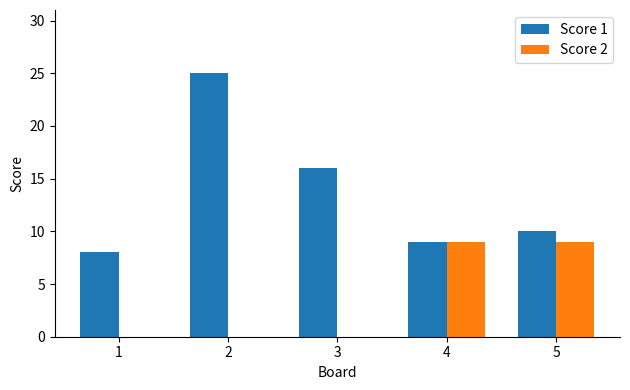

What is the sum of the Score 1 values at 4 and 2?

34